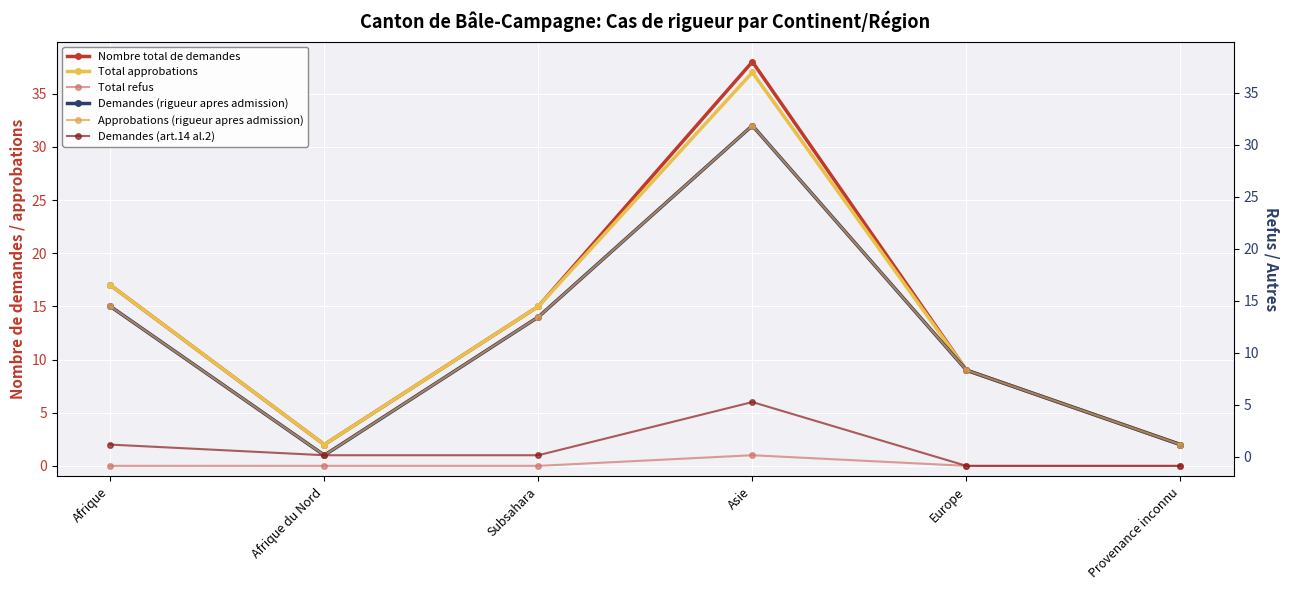

True or false: Nombre total de demandes and Demandes (art.14 al.2) intersect in this chart.

False